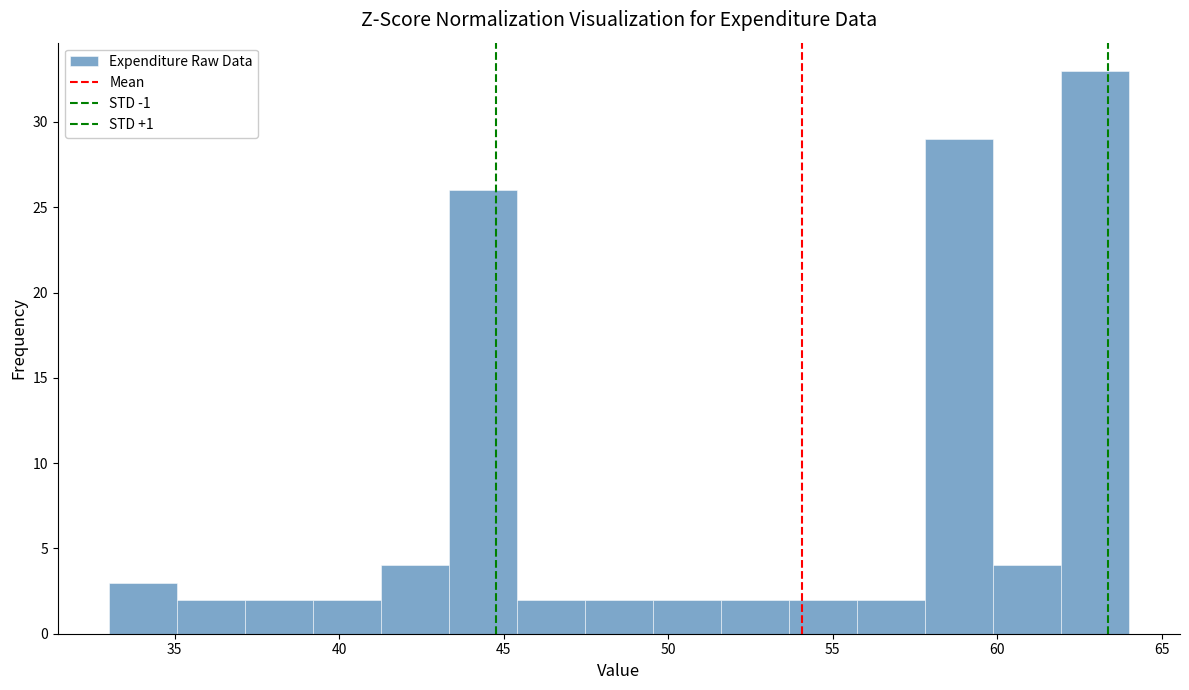

How tall is the bar that spans 49.5 to 51.5 on the x-axis? Neither the bar edges nor the heights are printed on the chart, so give them approximately, as read against the axes.

2